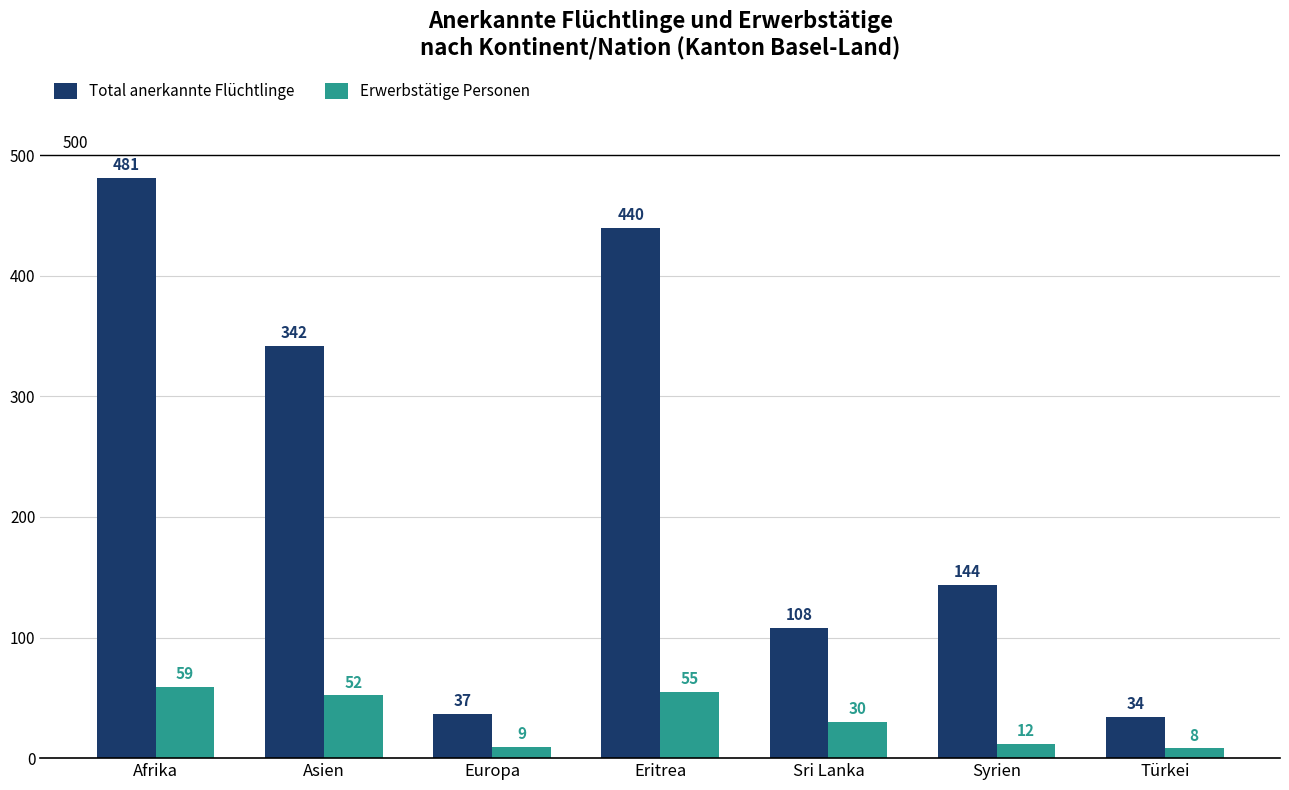

What is the sum of the Total anerkannte Flüchtlinge values at Sri Lanka and Türkei?

142